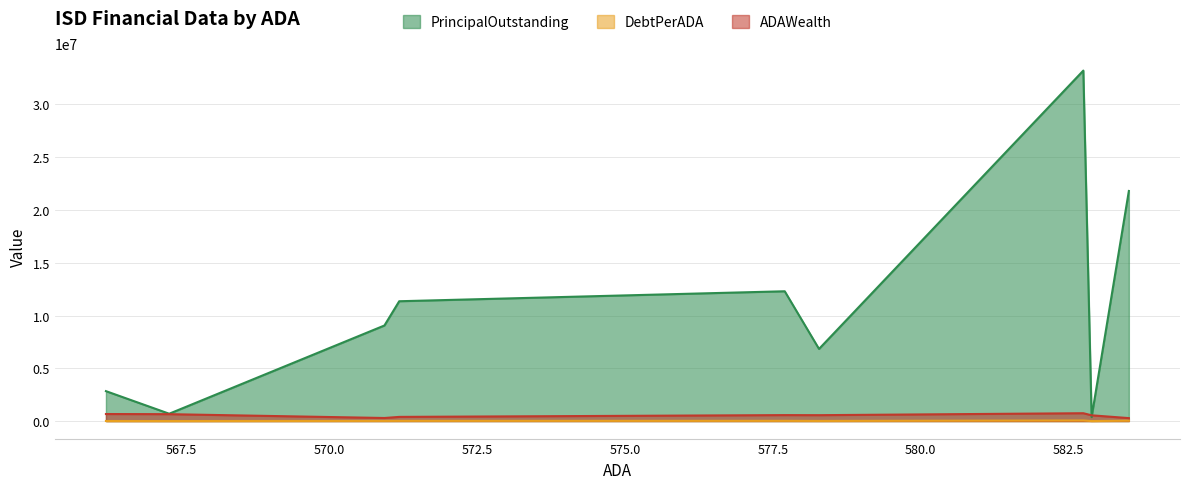

Which series has the largest total across all categories?

PrincipalOutstanding